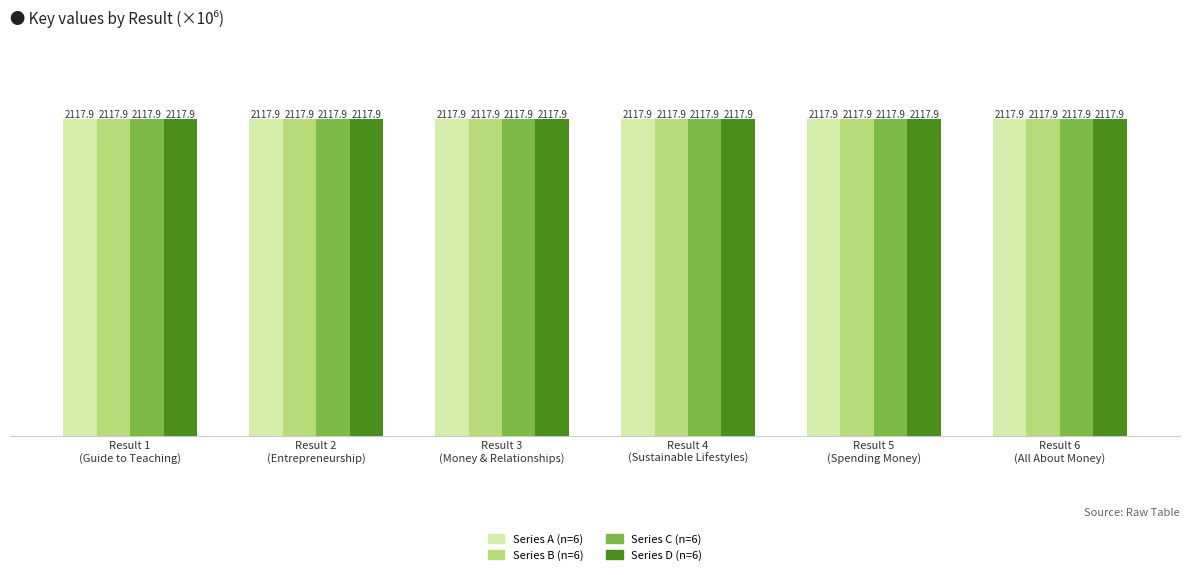

What is the minimum value shown in the chart?

2117.9